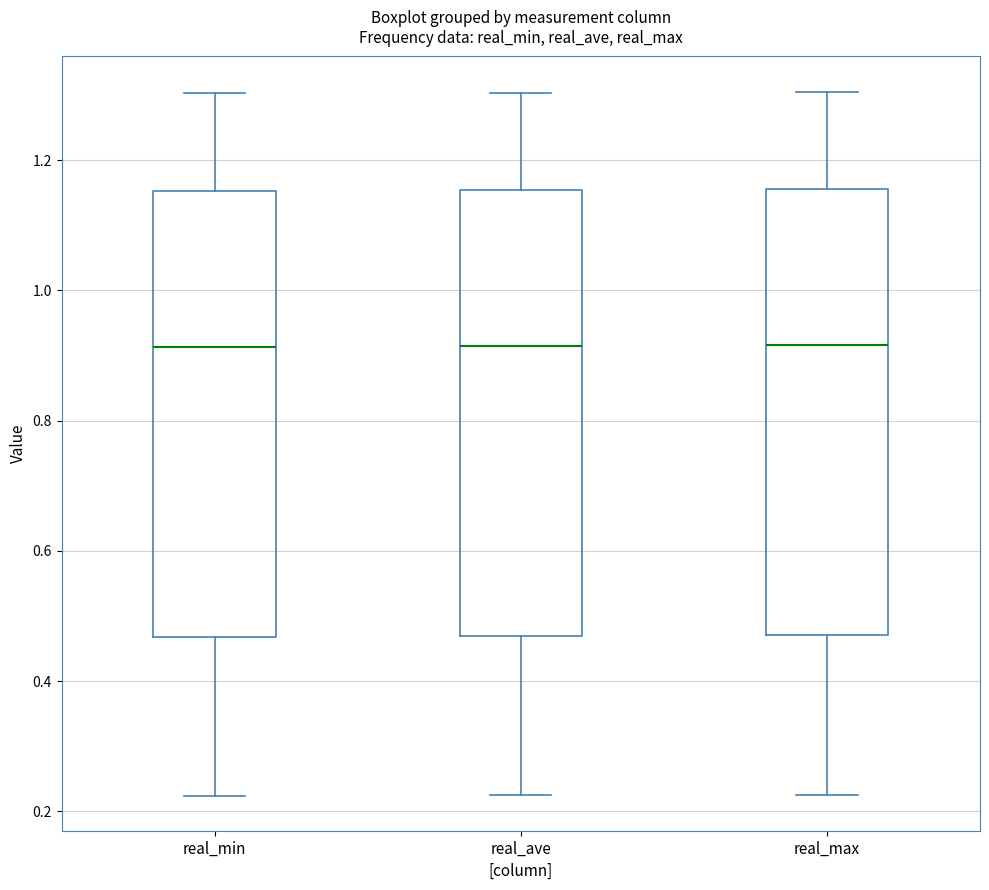

Reading left to right, transcribe this box plot: for each box, give where its median line is, the range the box spans, and where its two whiskers end, as read against the y-axis. The values are not printed on the chart, so give them approximately, as read against the axis.

real_min: median 0.92, box 0.46 to 1.16, whiskers 0.22 to 1.30
real_ave: median 0.92, box 0.46 to 1.16, whiskers 0.22 to 1.30
real_max: median 0.92, box 0.48 to 1.16, whiskers 0.22 to 1.30